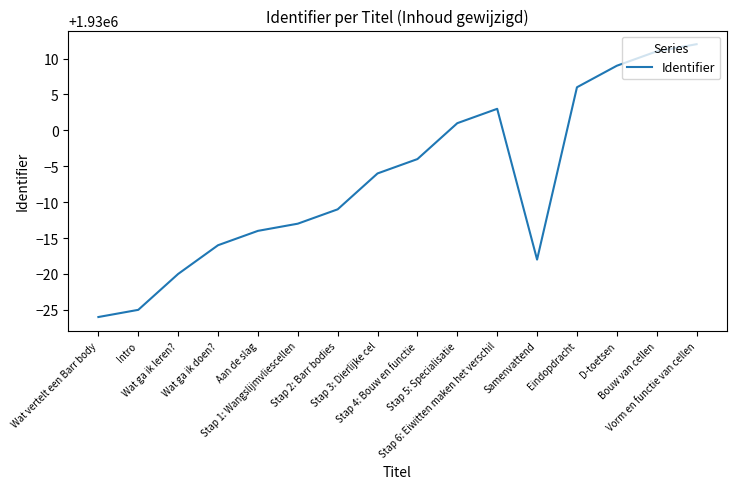

What is the difference between the maximum and minimum values?

38